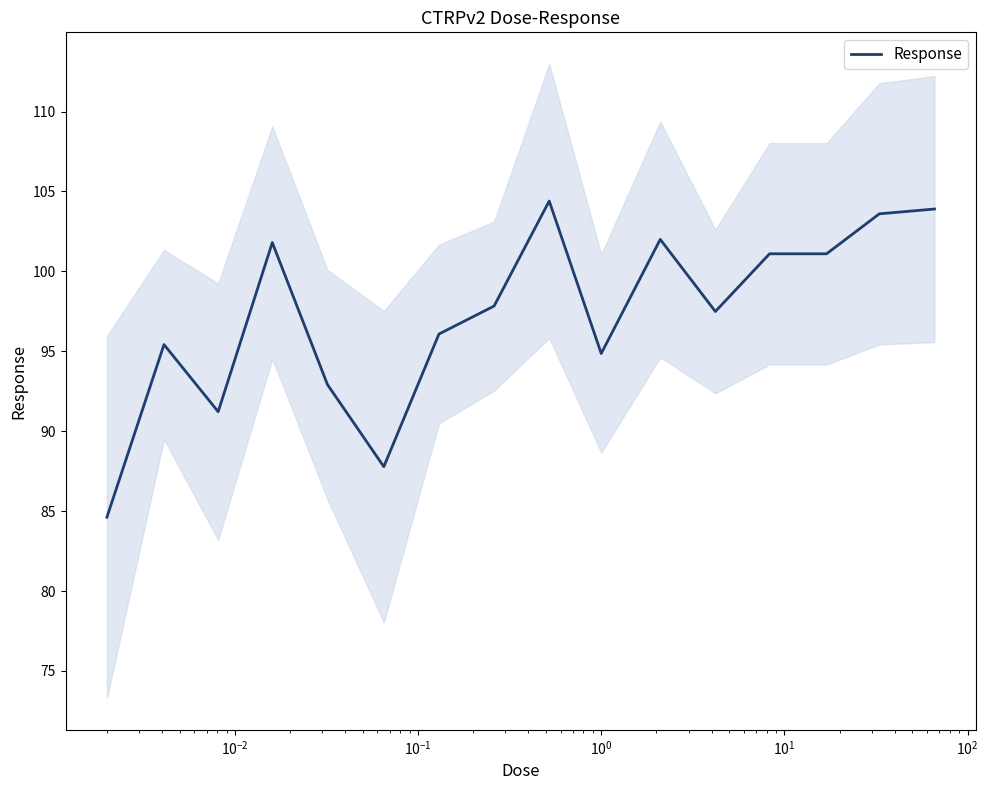

What is the label of the 3rd point from the left?

$\mathdefault{10^{-2}}$